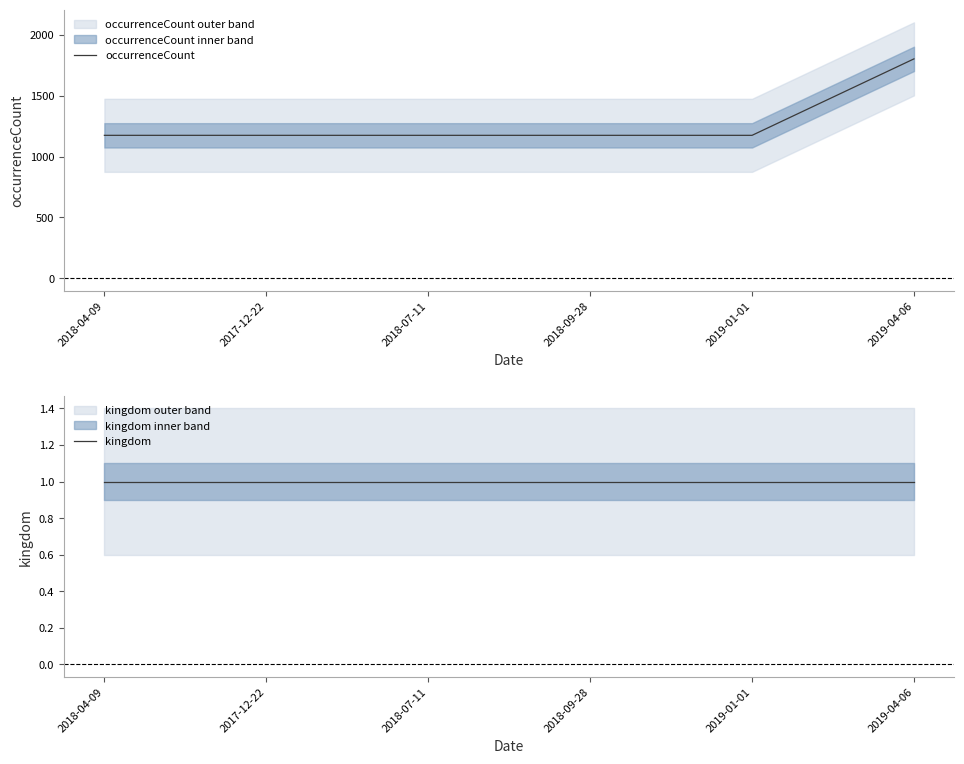

True or false: occurrenceCount and kingdom cross at least once.

False